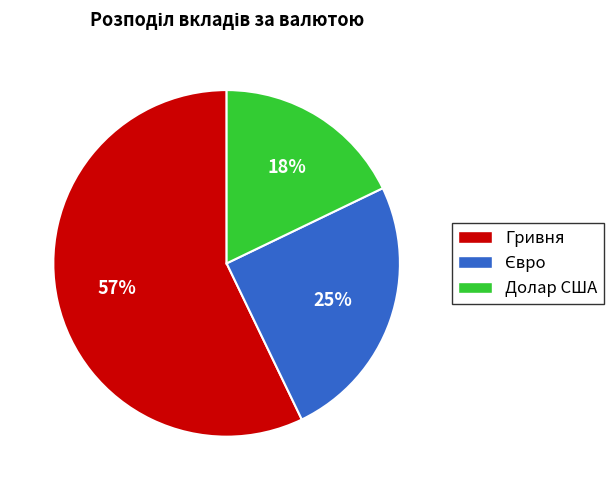

Which category has the biggest portion of the pie?

Гривня